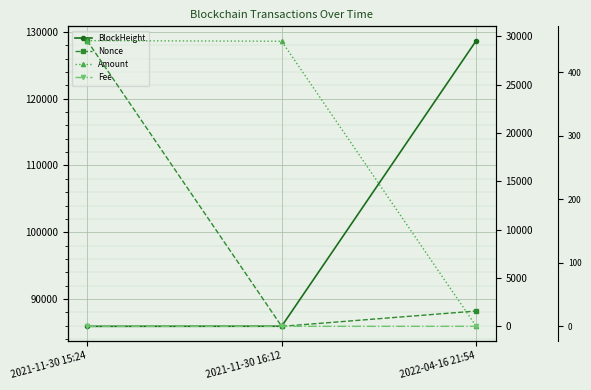

Where does the BlockHeight series first go above 85933?

2022-04-16 21:54